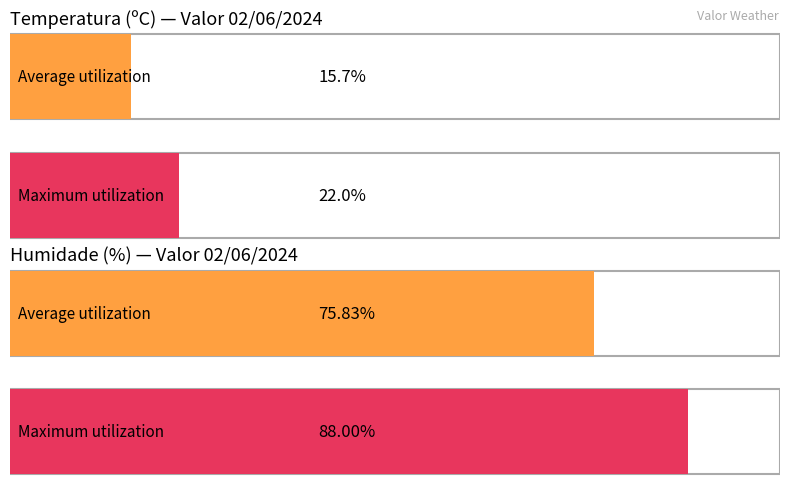

Between 09:00 and 02:00, which series saw the biggest shift?

Humidade (%)